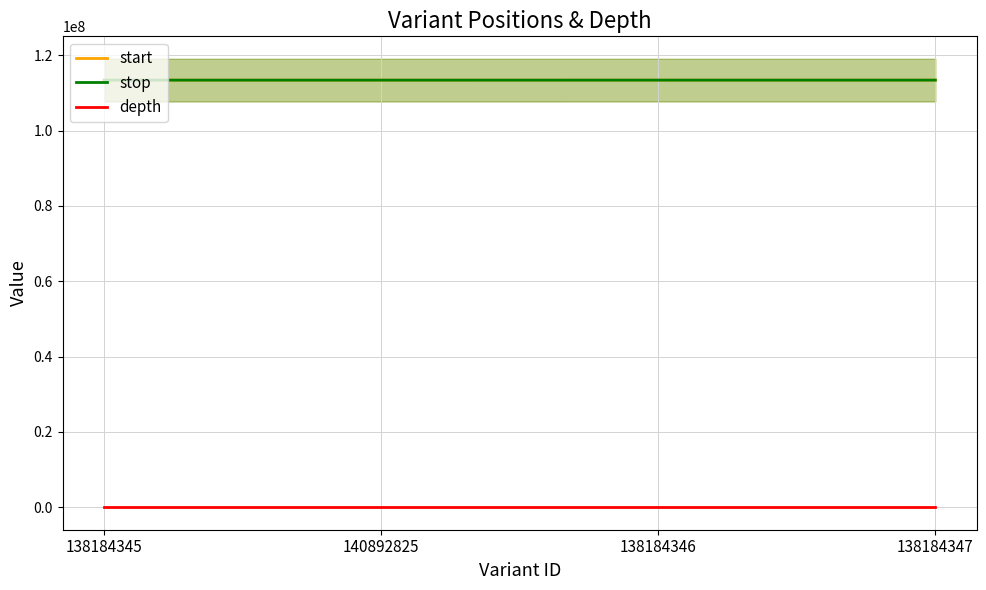

Reading right to left, what are all the values shown in this chart?

start: 113384468	113383135	113380680	113380285
stop: 113384469	113383136	113380686	113380286
depth: 24	30	6	25